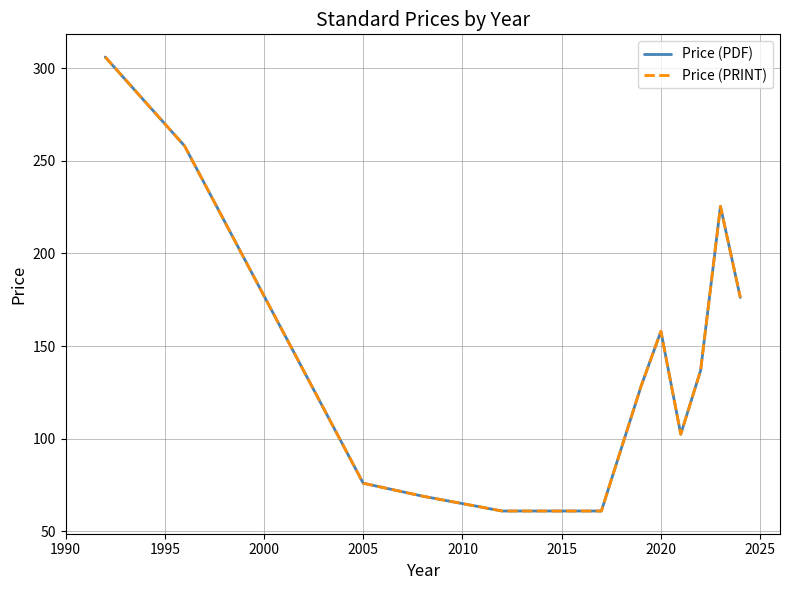

True or false: Price (PRINT) has more than 1 points higher than both neighbors.

True